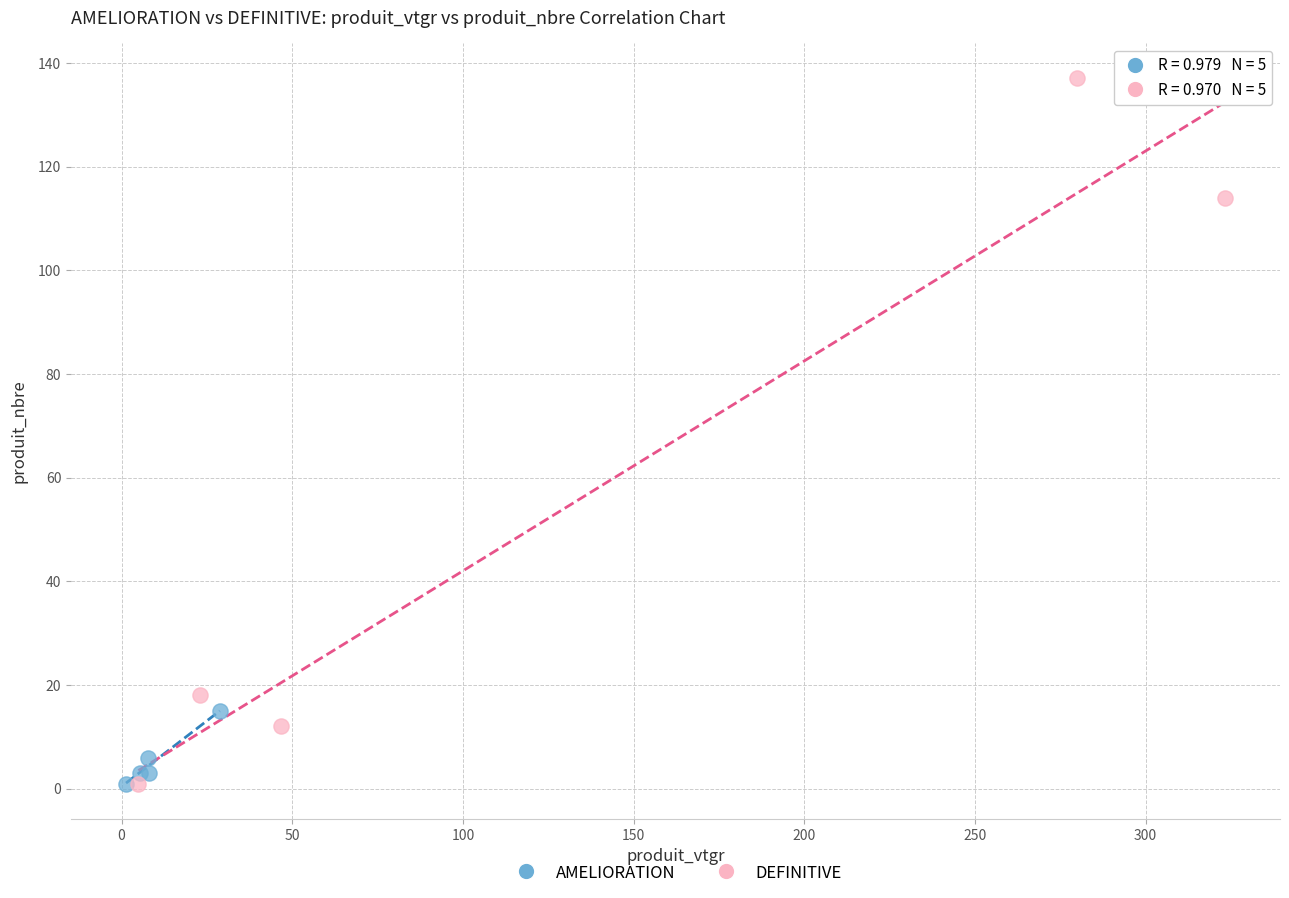

Which series contains the highest Y value?

DEFINITIVE